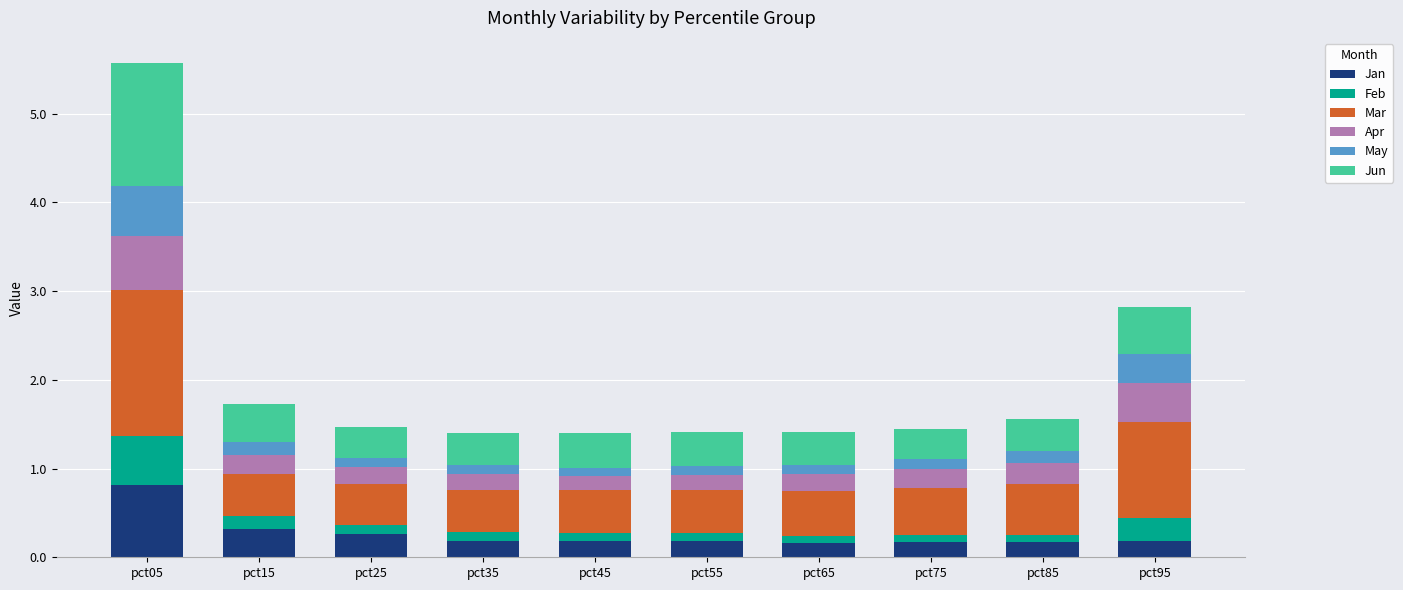

Are the bars horizontal?

No